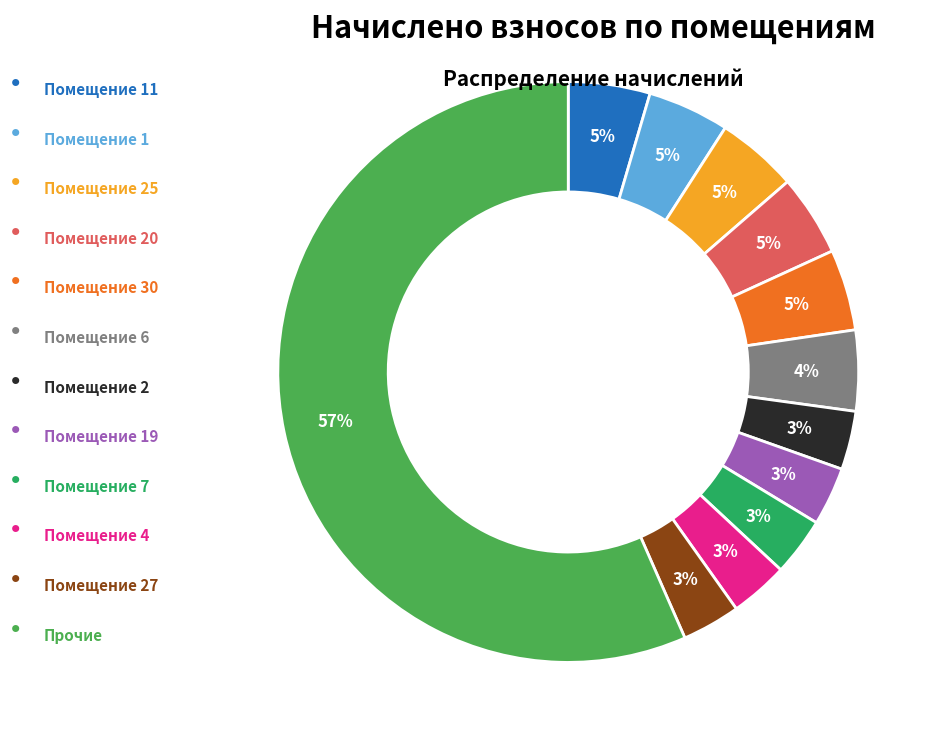

How many slices are in this pie chart?

12